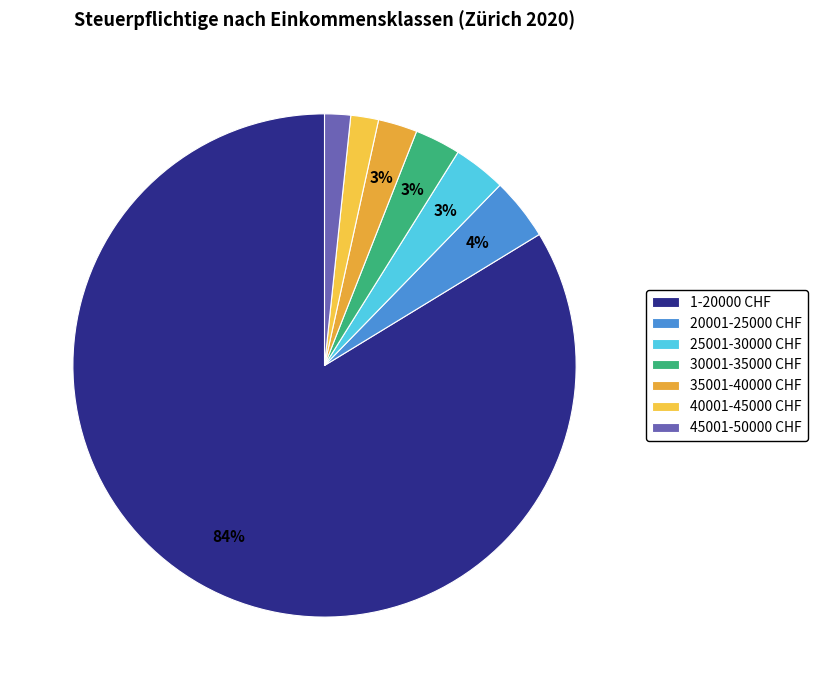

Rank the categories by value from highest to lowest.

1-20000, 20001-25000, 25001-30000, 30001-35000, 35001-40000, 40001-45000, 45001-50000